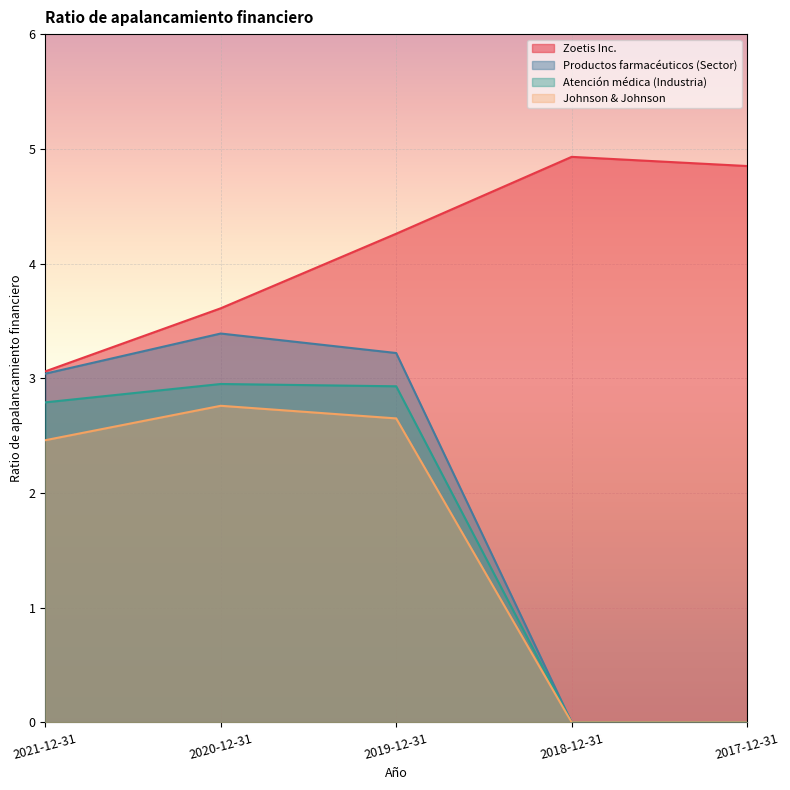

How many interior local peaks does the Johnson & Johnson series have?

1